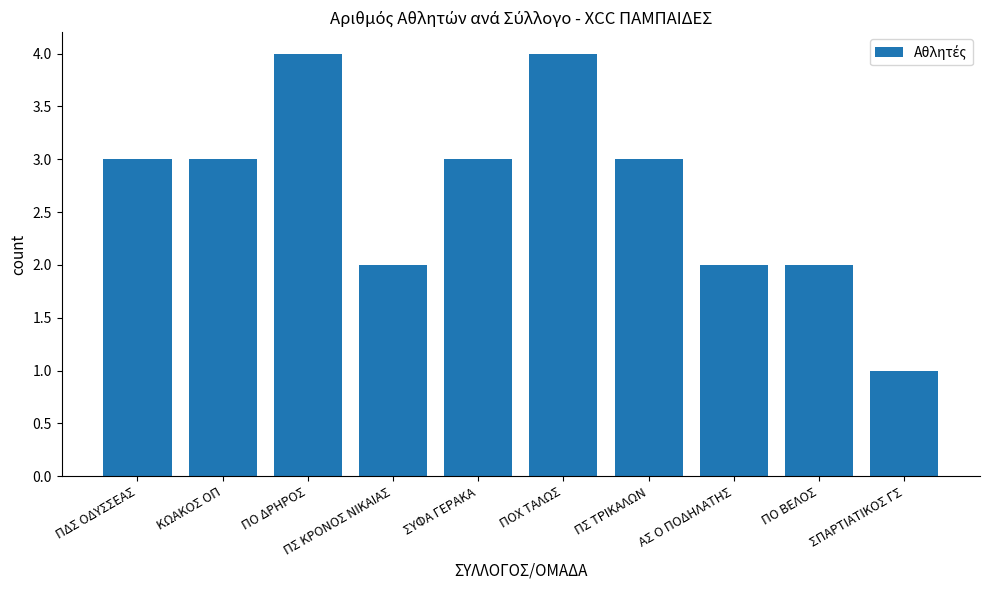

What is the sum of all values?

27